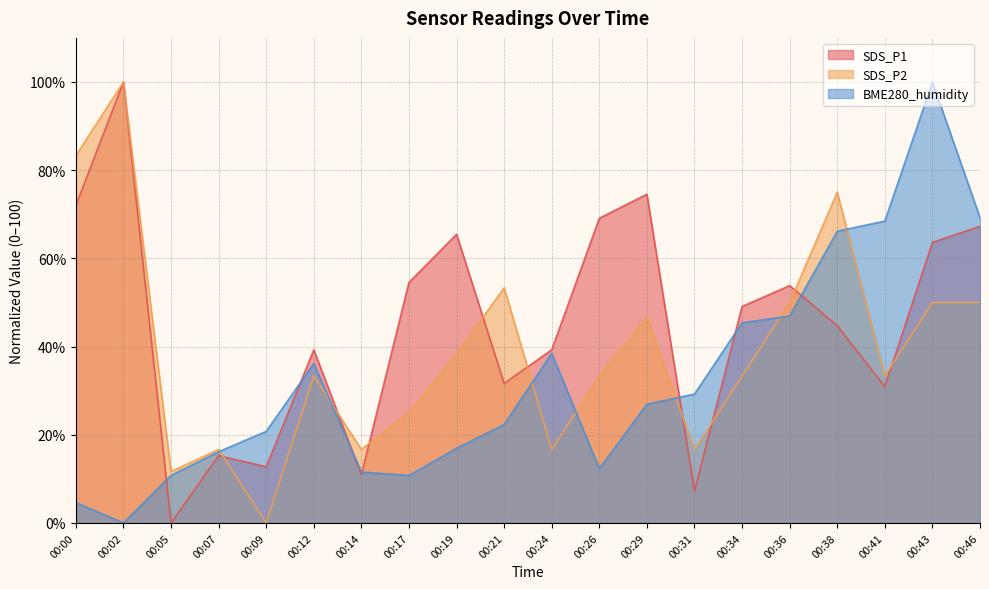

What is the maximum value shown in the chart?

100.0